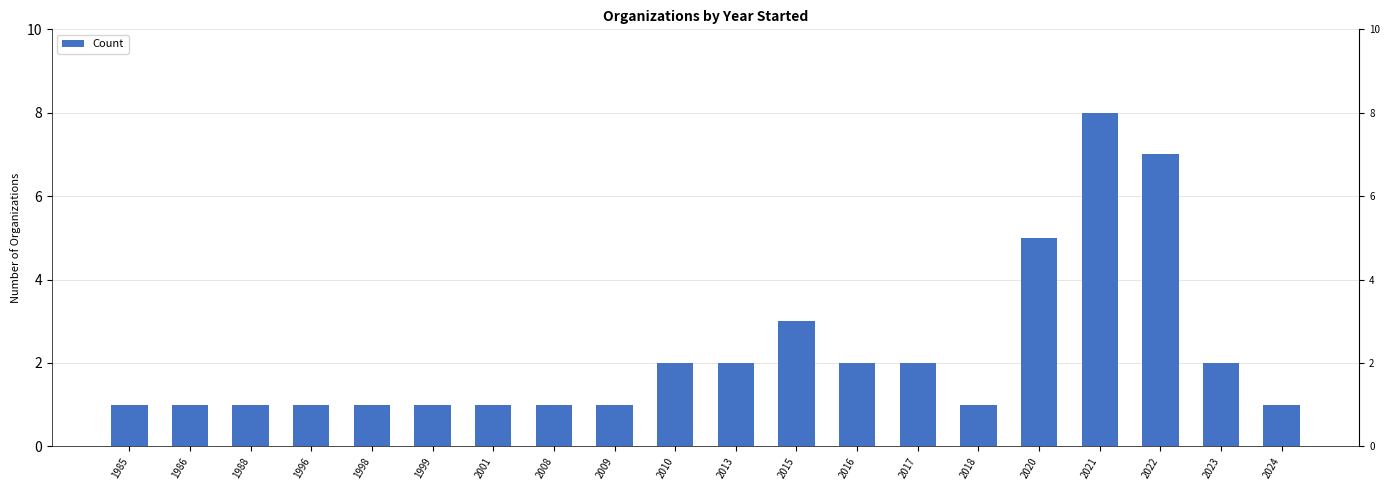

What is the minimum value shown in the chart?

1